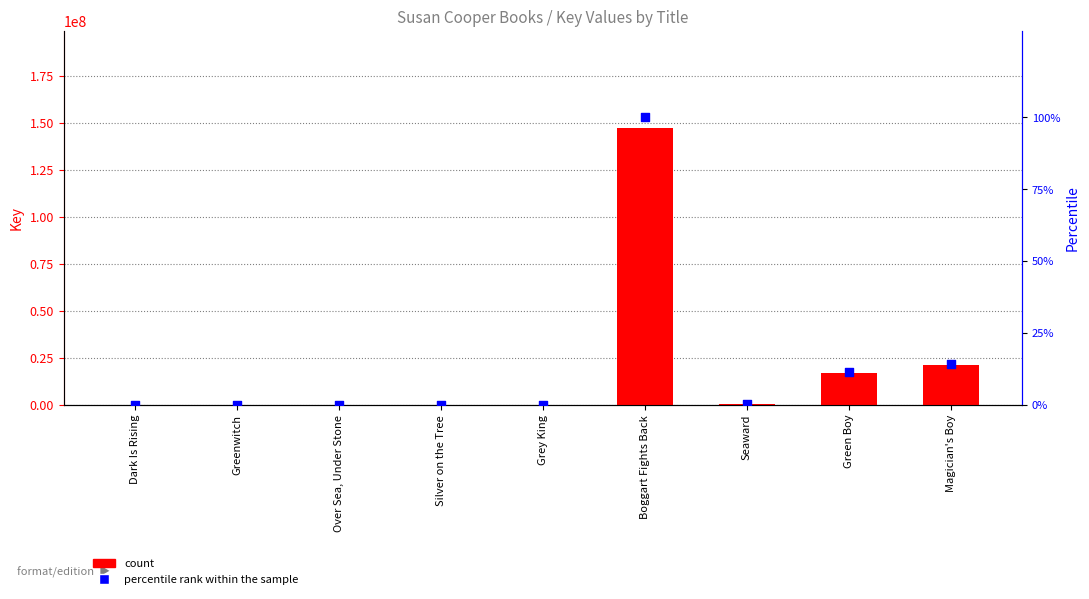

Which series contains the lowest Y value?

percentile rank within the sample